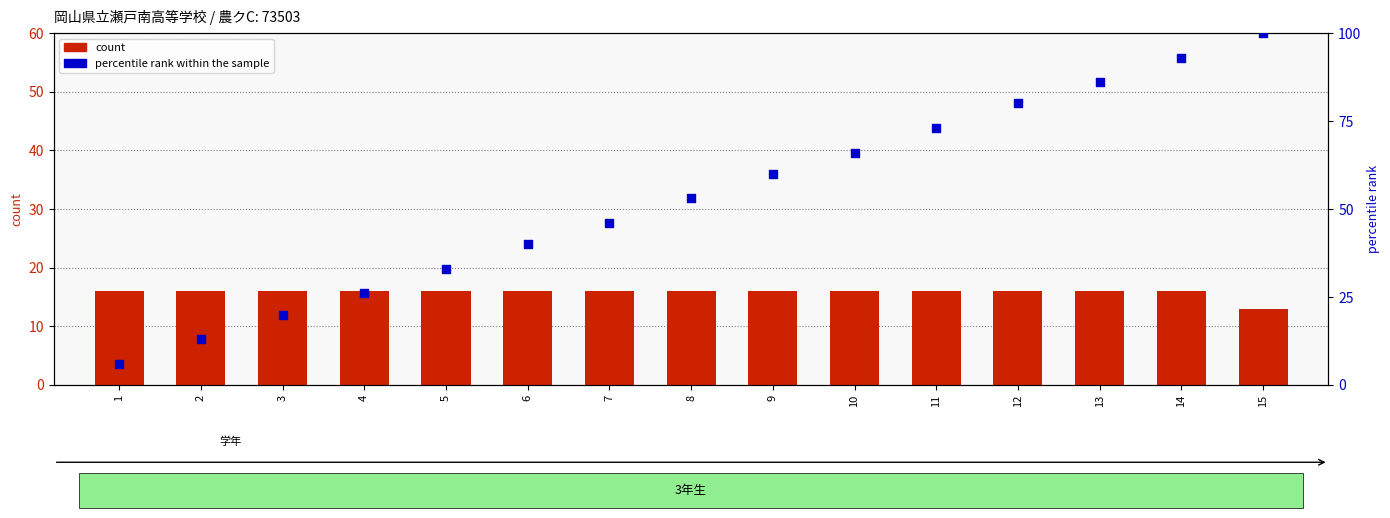

At which category is the sum across all series the highest?

15